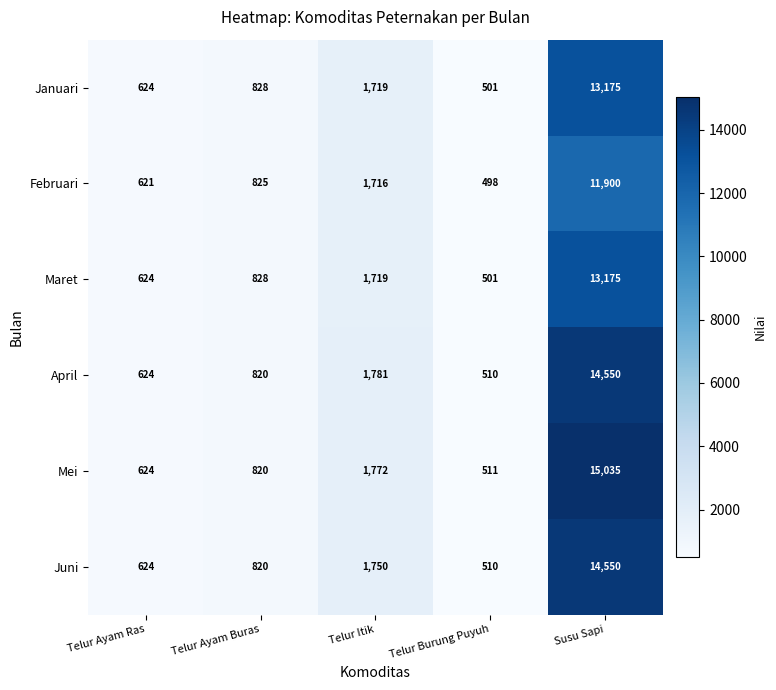

What is the difference between the highest and lowest values at Telur Itik?

65